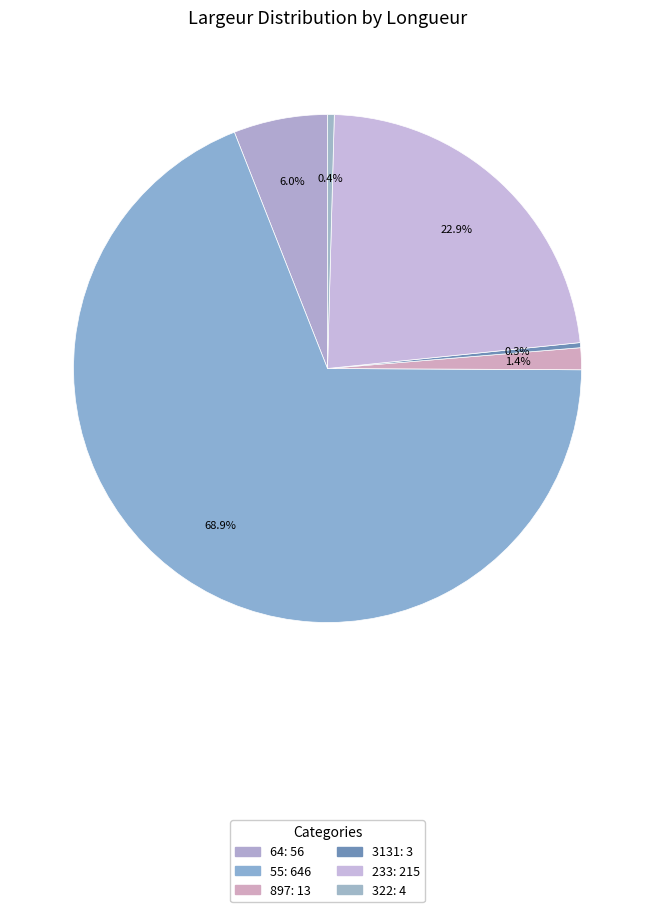

How many slices are in this pie chart?

6